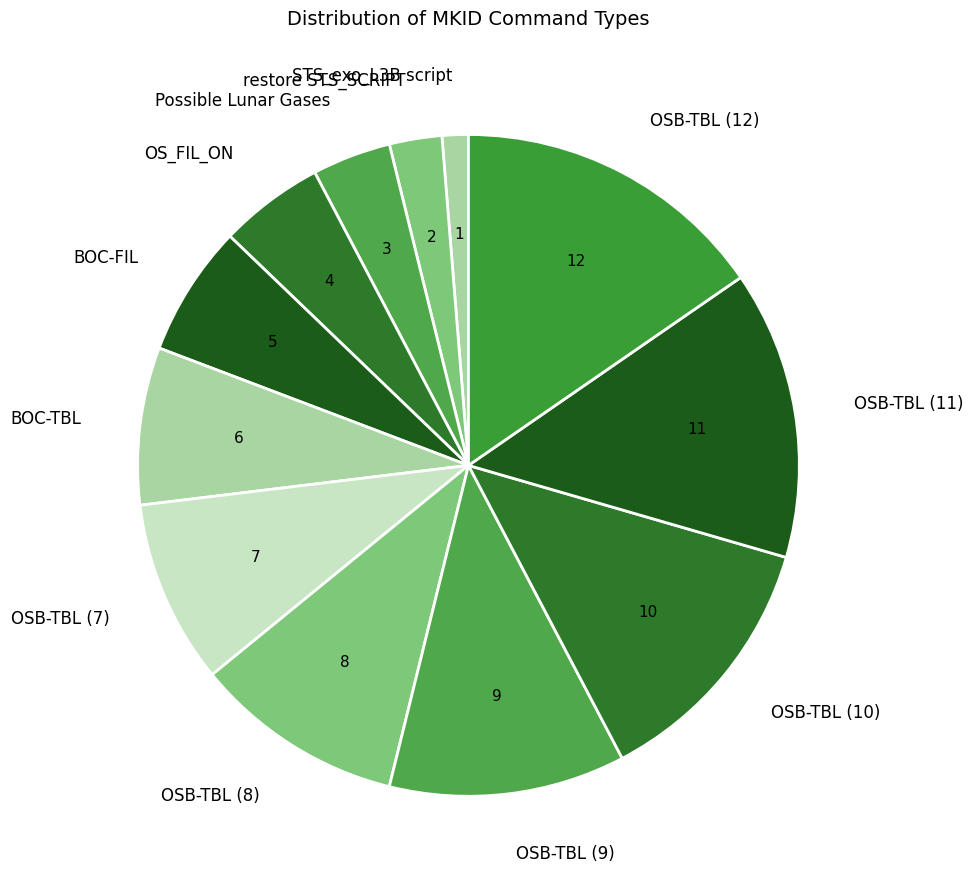

Which has a higher value, OSB-TBL (7) or STS_exo_L3B script?

OSB-TBL (7)